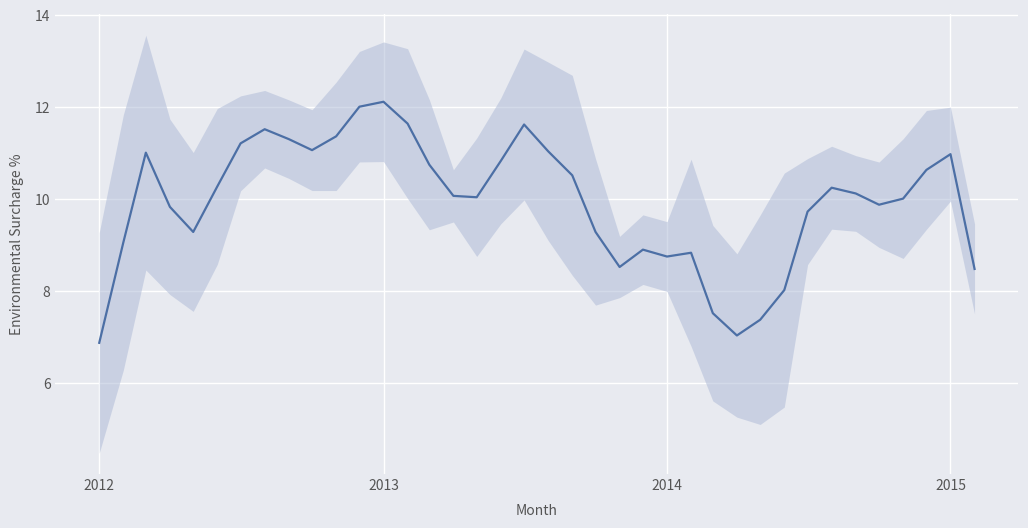

What is the greatest value displayed?

12.1